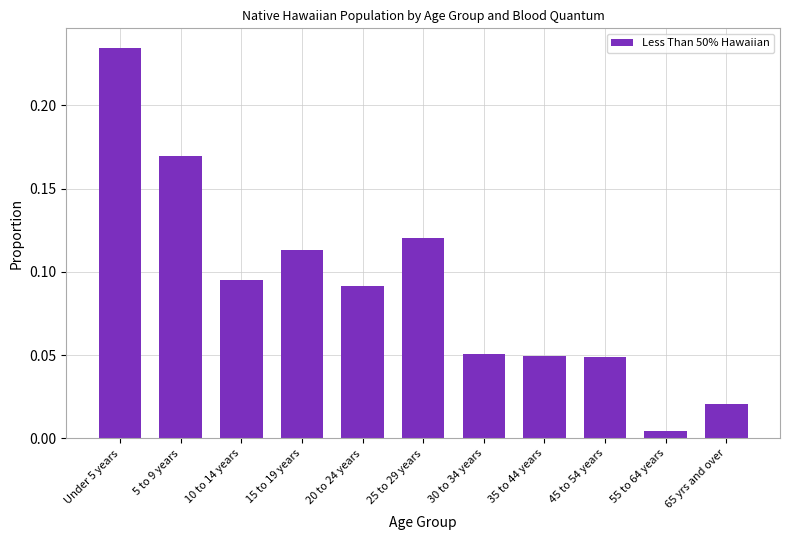

What is the label of the 11th bar from the left?

65 yrs and over